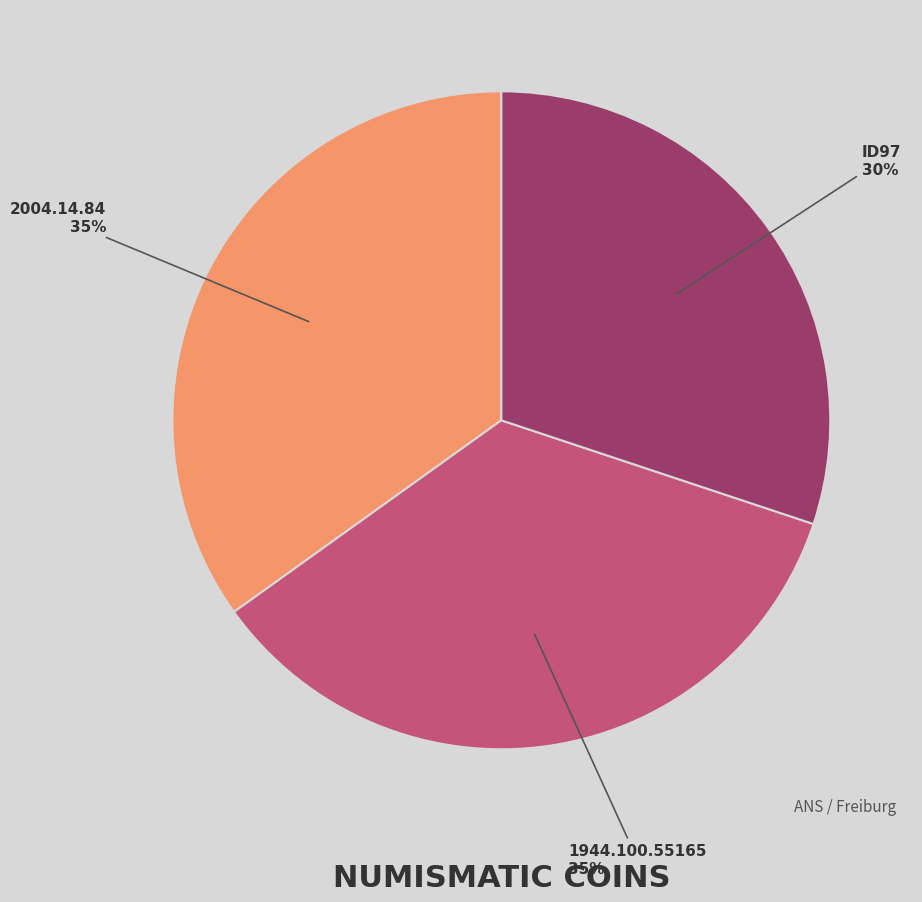

Which slice is the smallest?

ID97